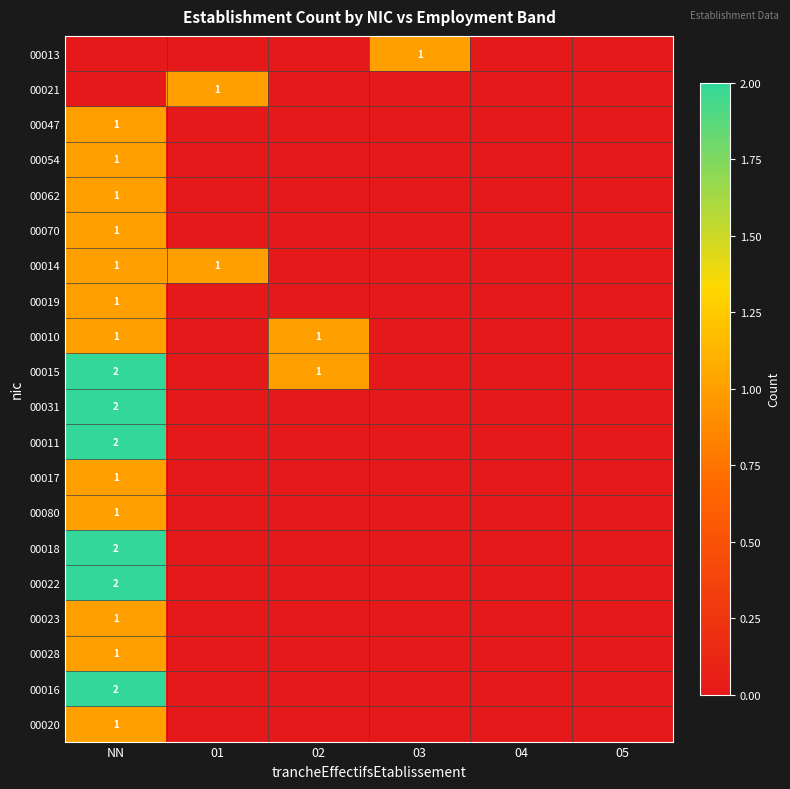

What is the sum of all 00017 values?

1